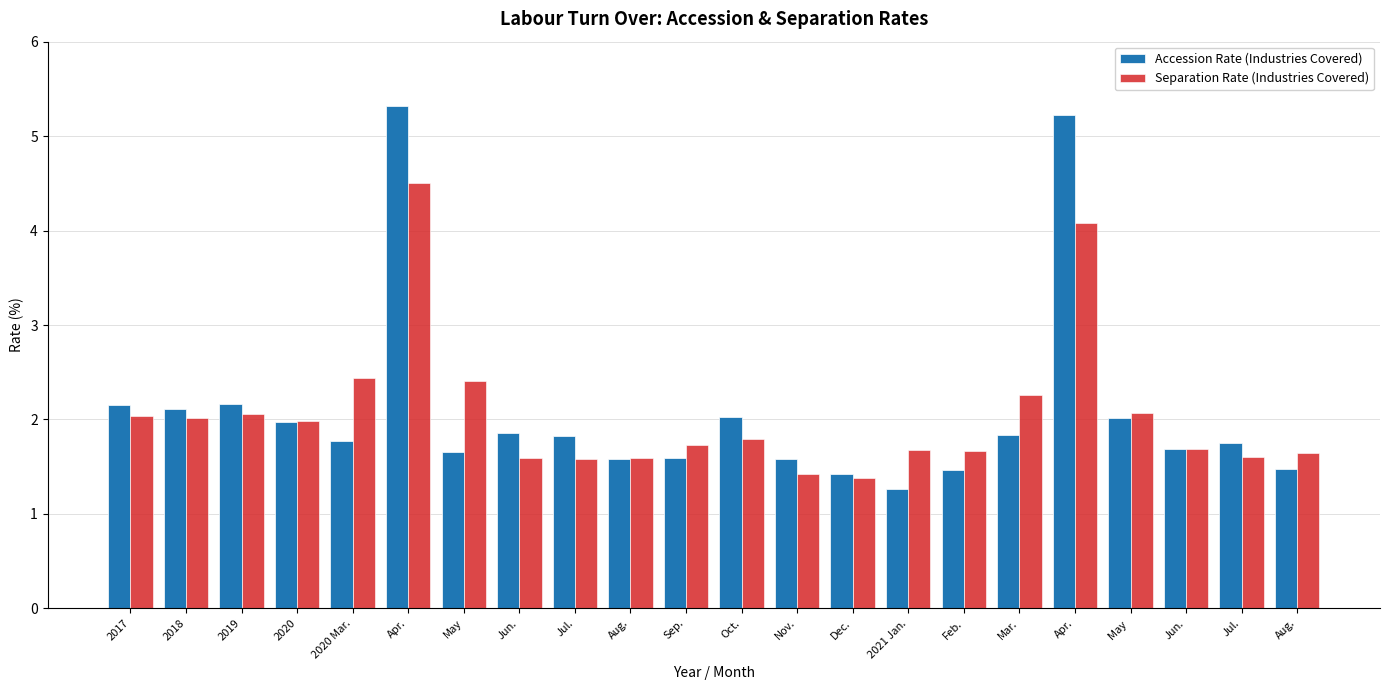

What are all the series names shown in the legend?

Accession Rate (Industries Covered), Separation Rate (Industries Covered)